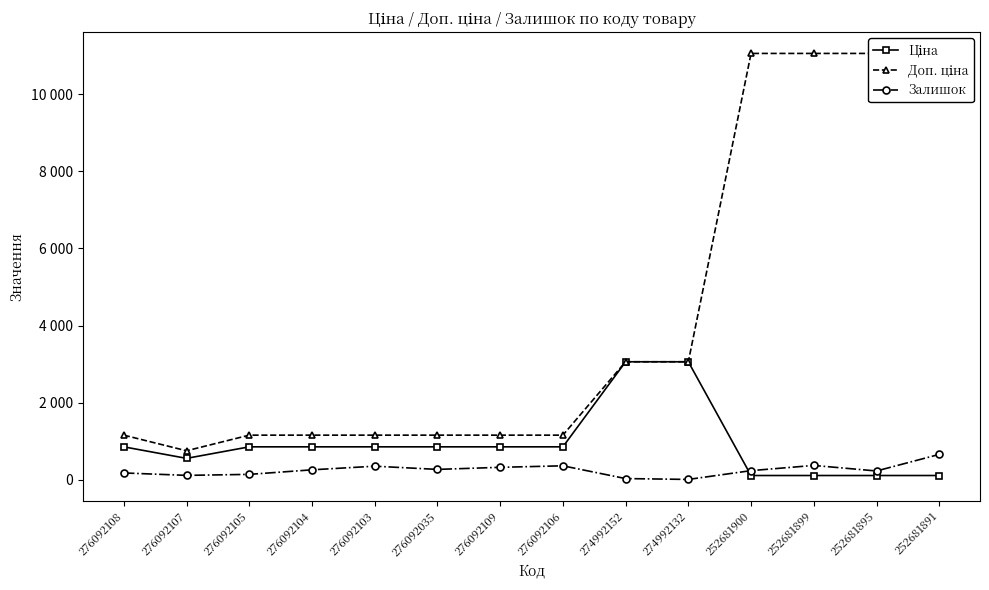

What is the label of the 1st point from the left?

276092108